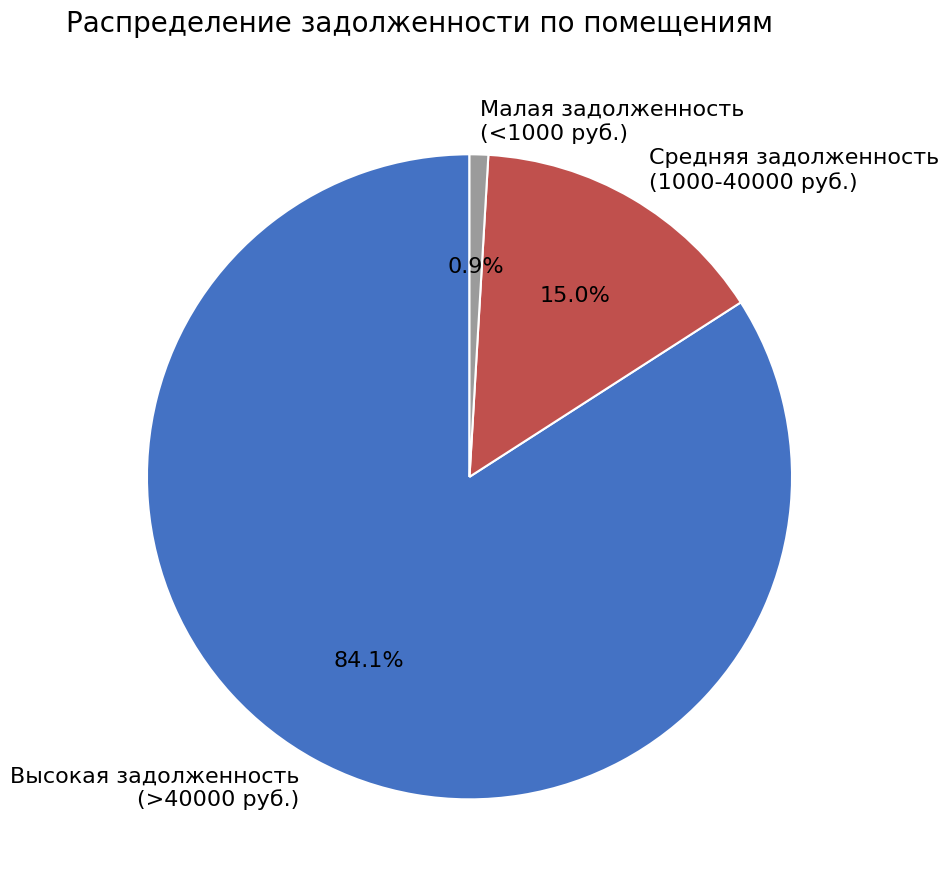

Is there a majority slice in this chart?

Yes